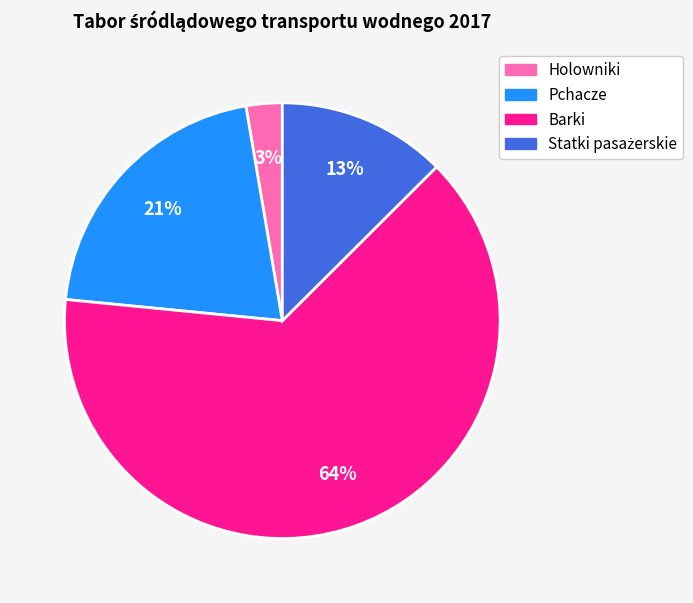

Does any single category account for the majority?

Yes